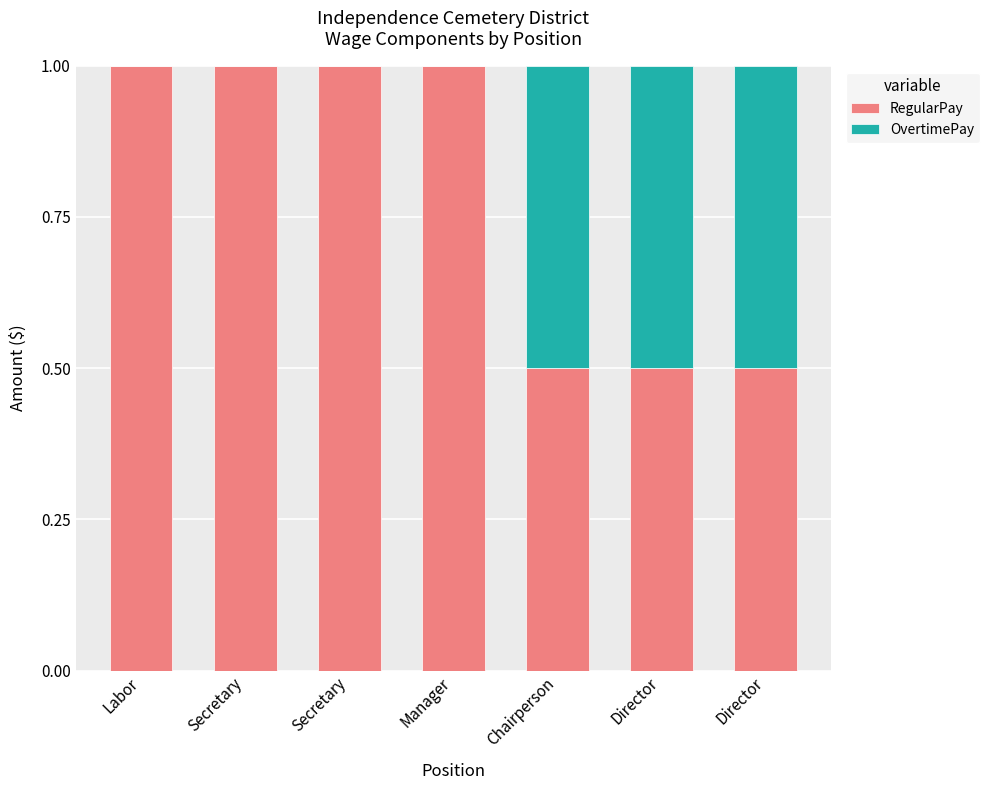

Which series has the largest range (max minus min)?

RegularPay